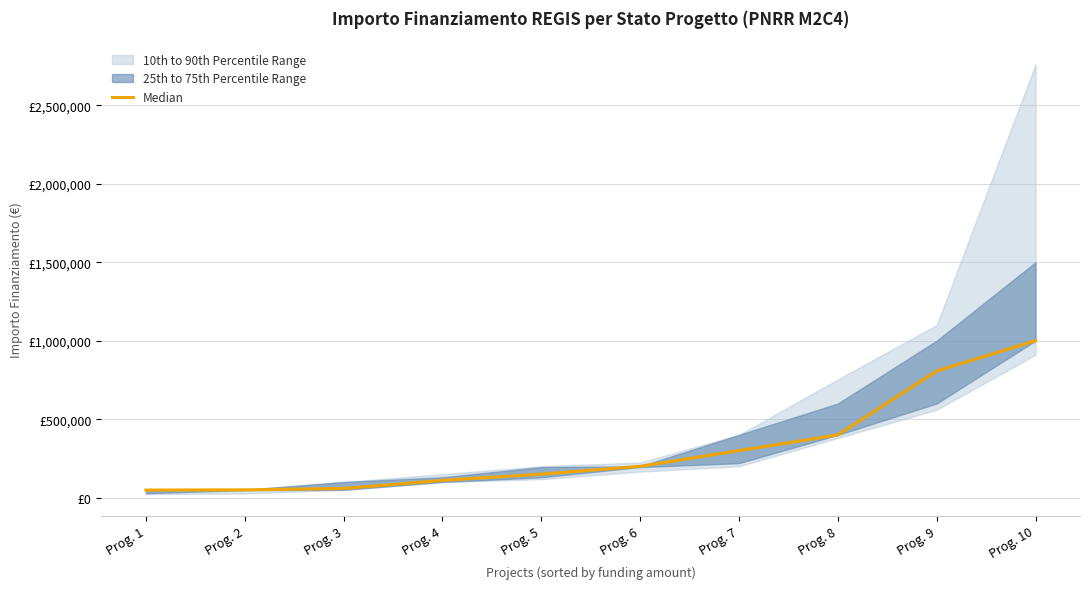

What is the average value?

312415.3